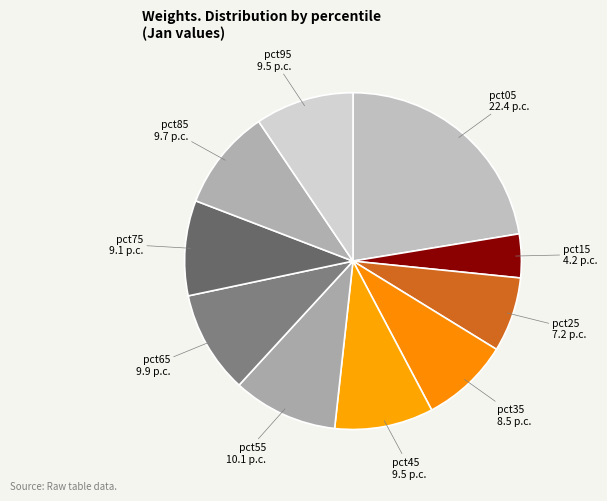

Is there any slice that represents more than half of the pie?

No